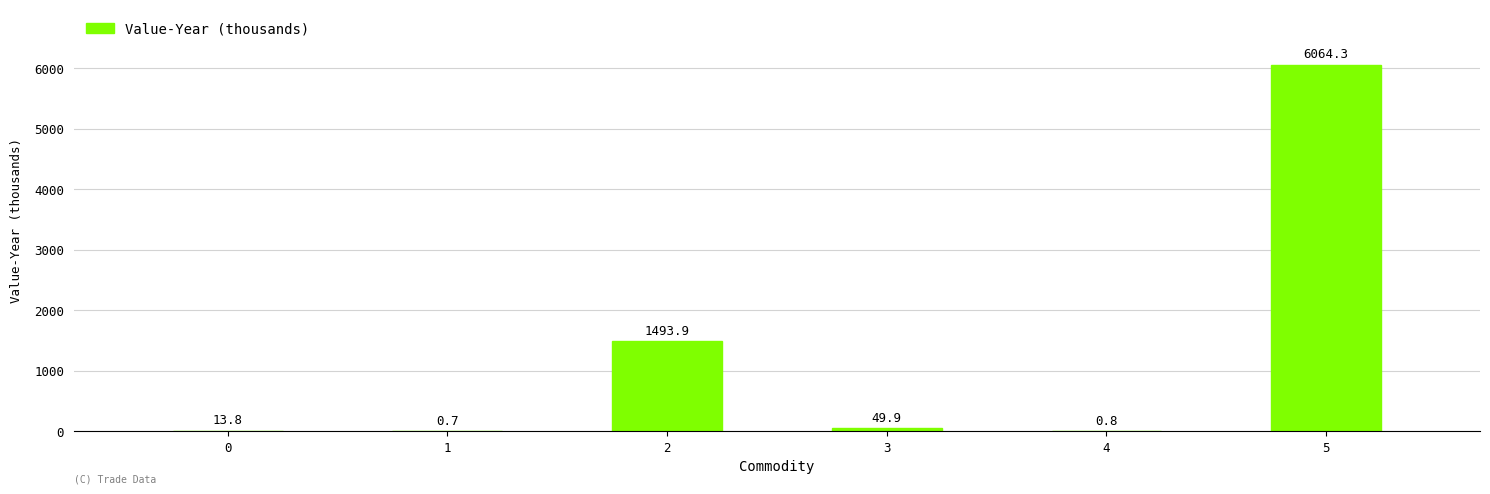

The value at 3 is 49.9. True or false?

True